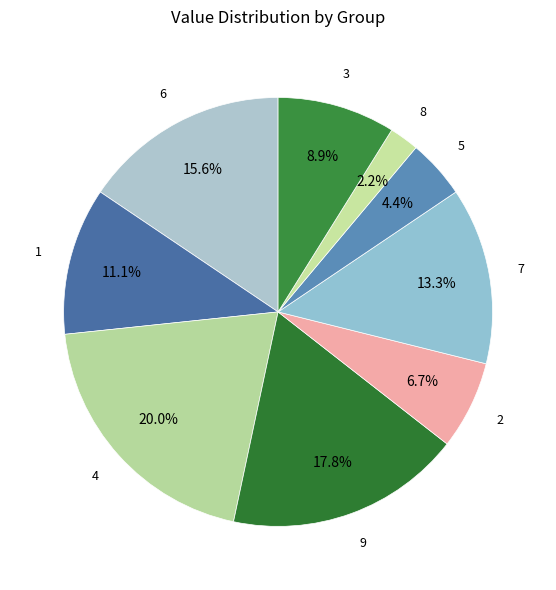

Count the number of slices in the pie.

9